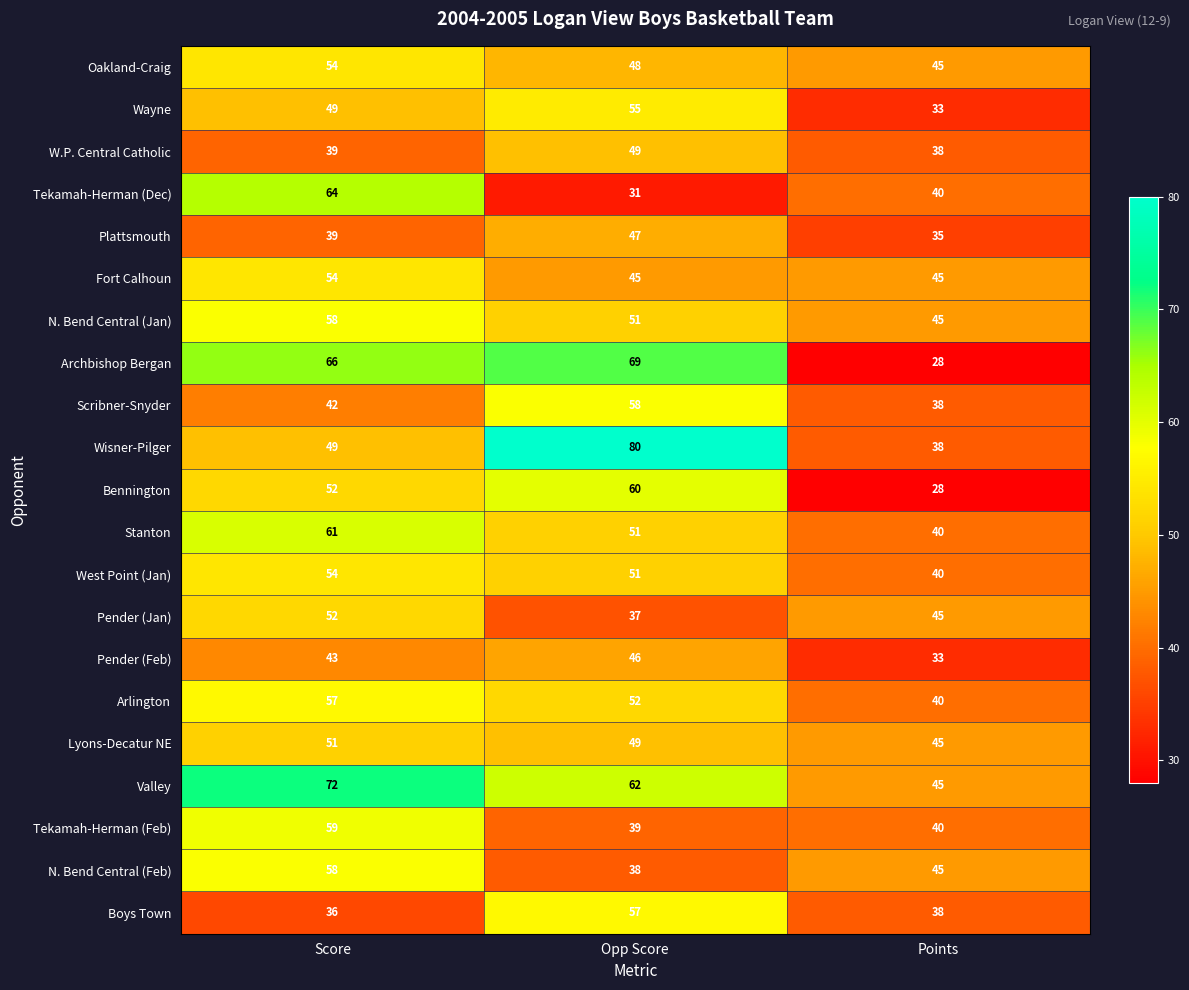

Read the W.P. Central Catholic value at Score, to the nearest 10.

40